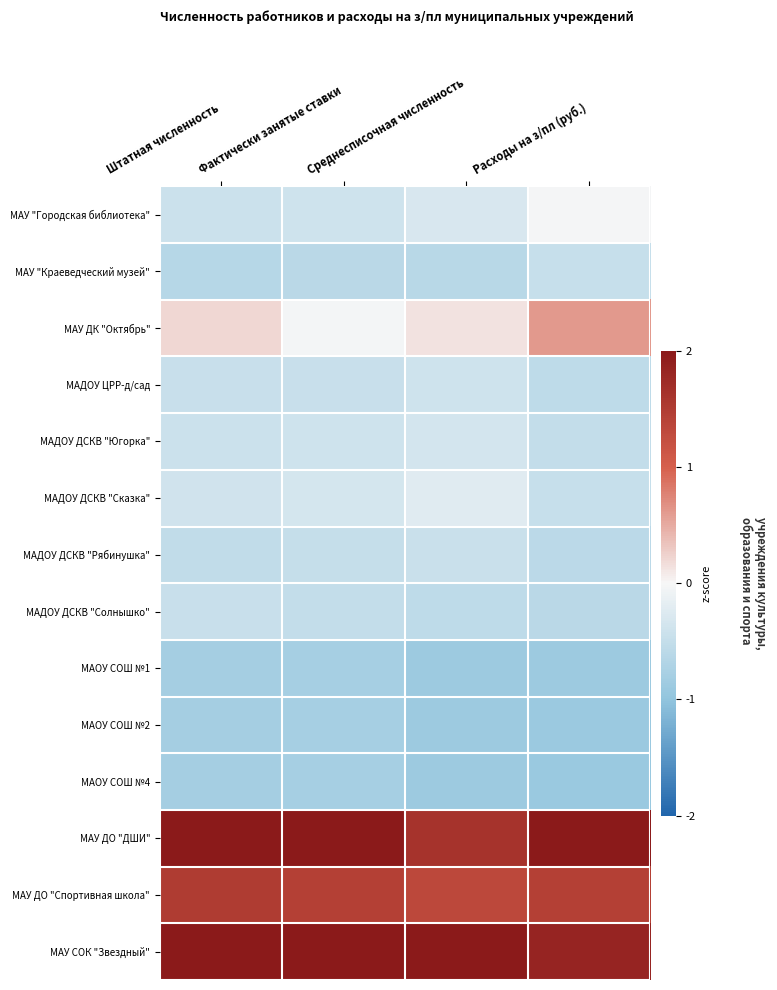

What is the maximum value shown in the chart?

2.0